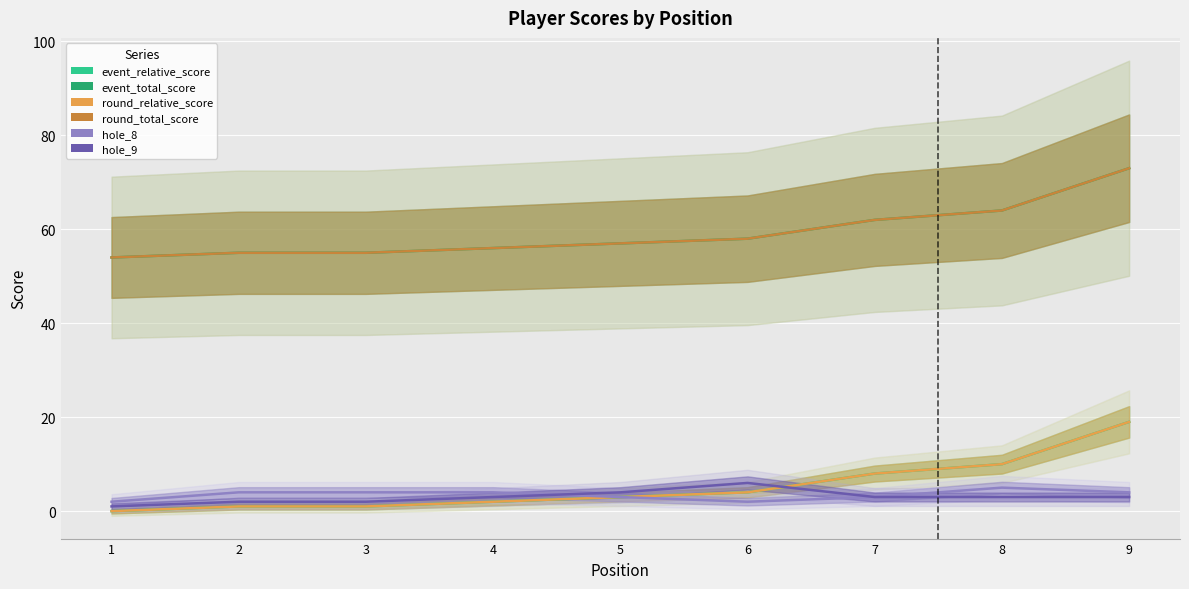

Reading left to right, list all the values displayed in this chart.

event_relative_score: 1=0	2=1	3=1	4=2	5=3	6=4	7=8	8=10	9=19
event_total_score: 1=54	2=55	3=55	4=56	5=57	6=58	7=62	8=64	9=73
round_relative_score: 1=0	2=1	3=1	4=2	5=3	6=4	7=8	8=10	9=19
round_total_score: 1=54	2=55	3=55	4=56	5=57	6=58	7=62	8=64	9=73
hole_8: 1=2	2=4	3=4	4=4	5=3	6=2	7=3	8=5	9=4
hole_9: 1=1	2=2	3=2	4=3	5=4	6=6	7=3	8=3	9=3